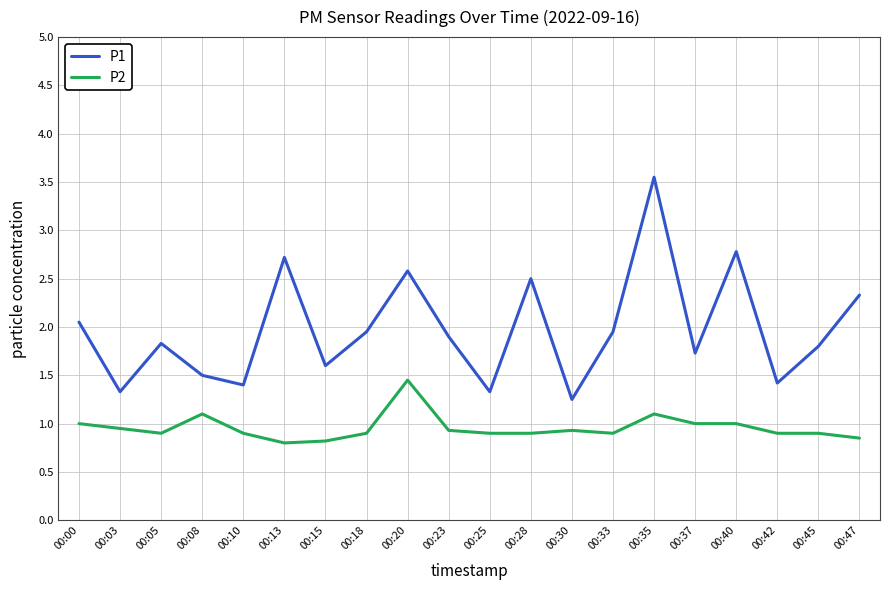

What value does the P1 series have at 00:37?

1.7